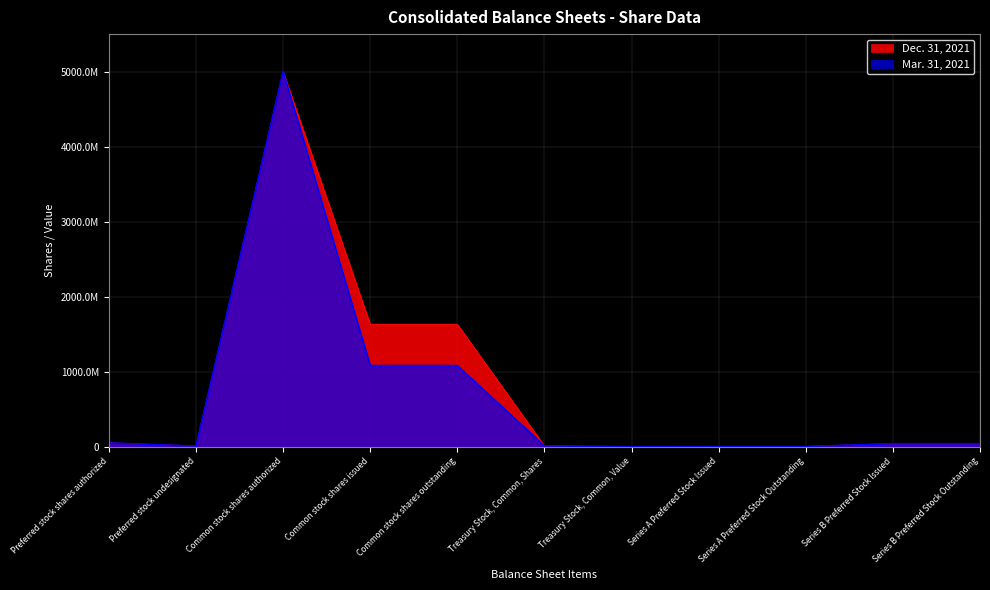

How many values in the Dec. 31, 2021 series are below 40000000?

5